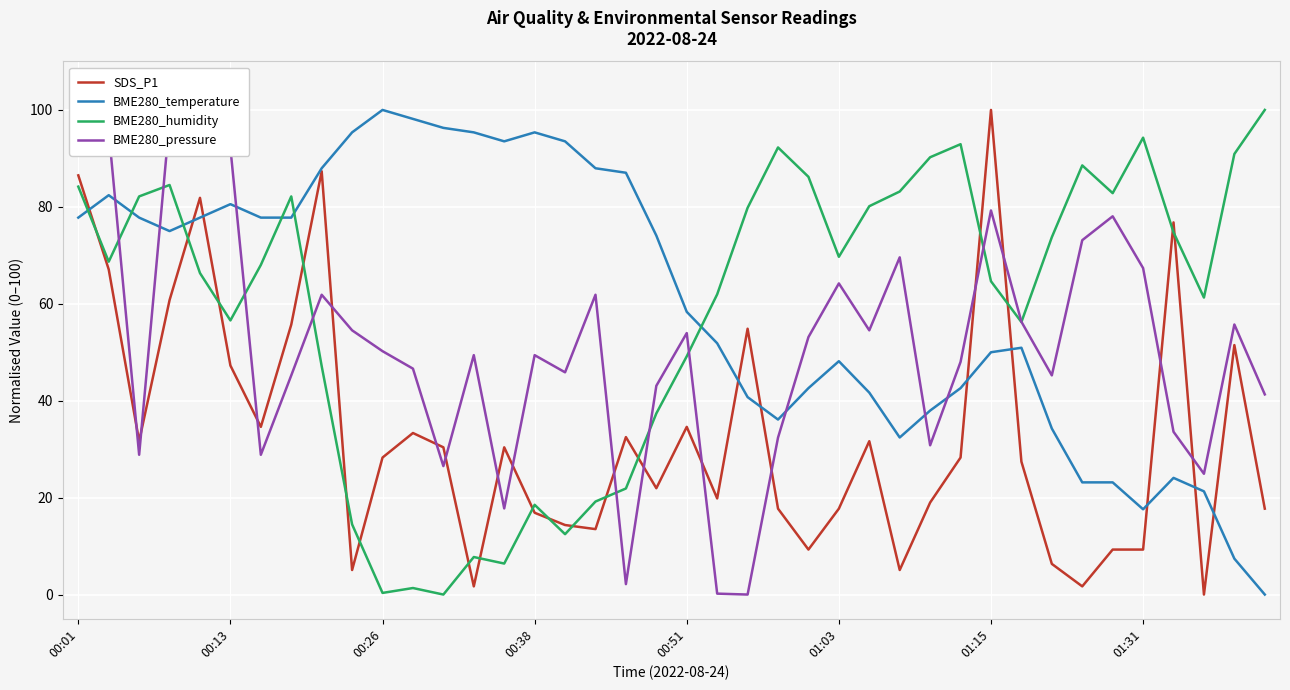

In BME280_temperature, how many points are lower than both neighbors (excluding endpoints)?

5